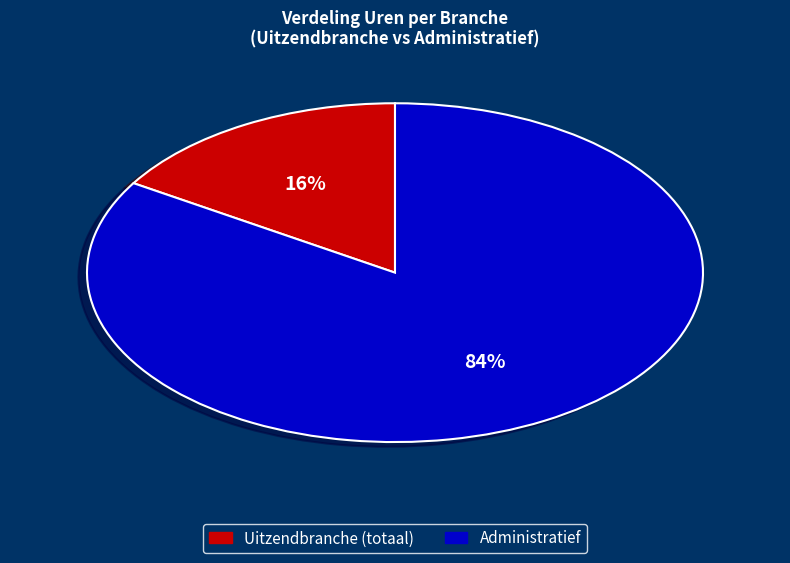

To the nearest percent, what is the difference between the largest and smallest slice percentages?

68%